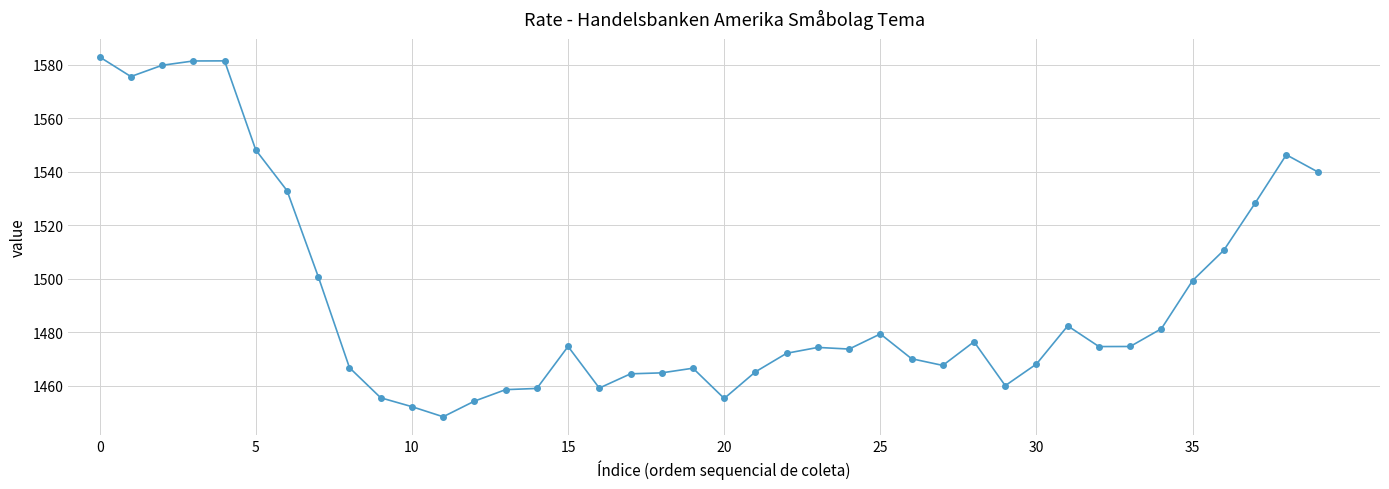

What is the value of the 39th point from the left?

1546.3